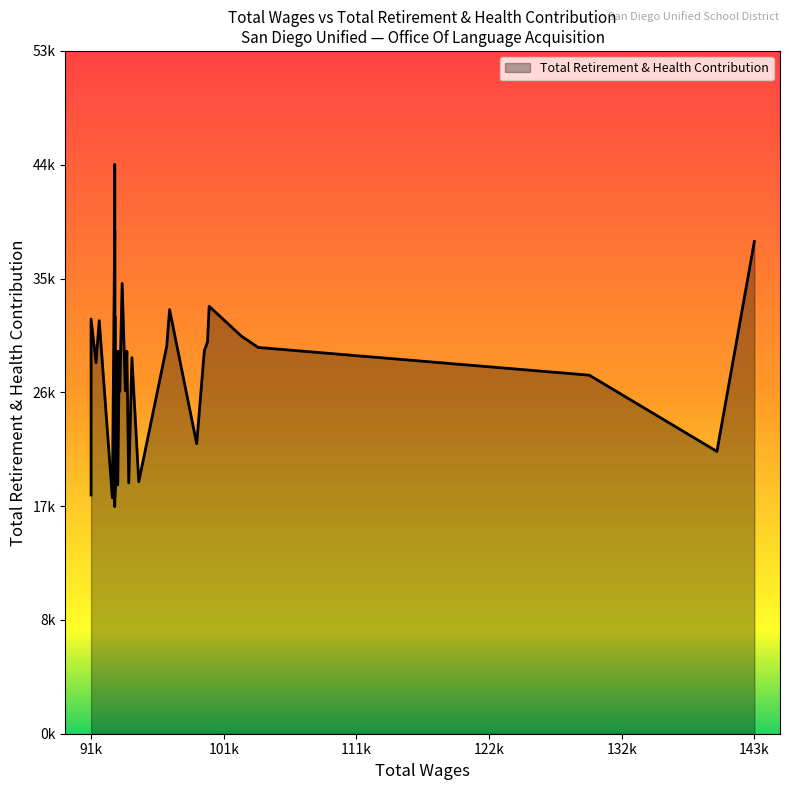

Does the chart have visible grid lines?

No